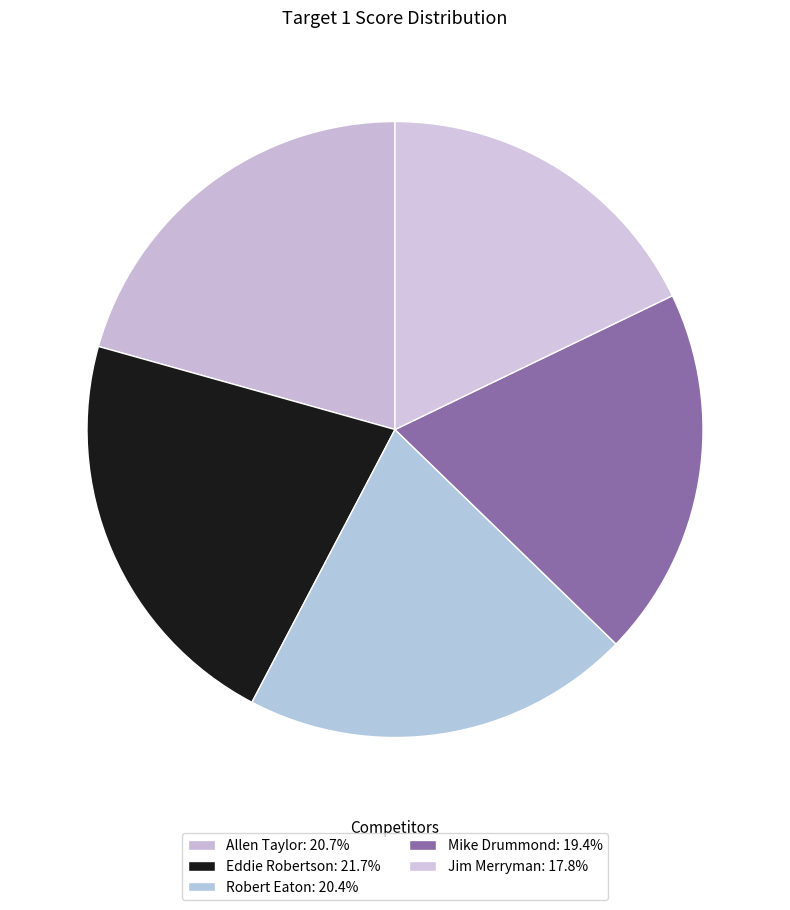

How many slices are in this pie chart?

5